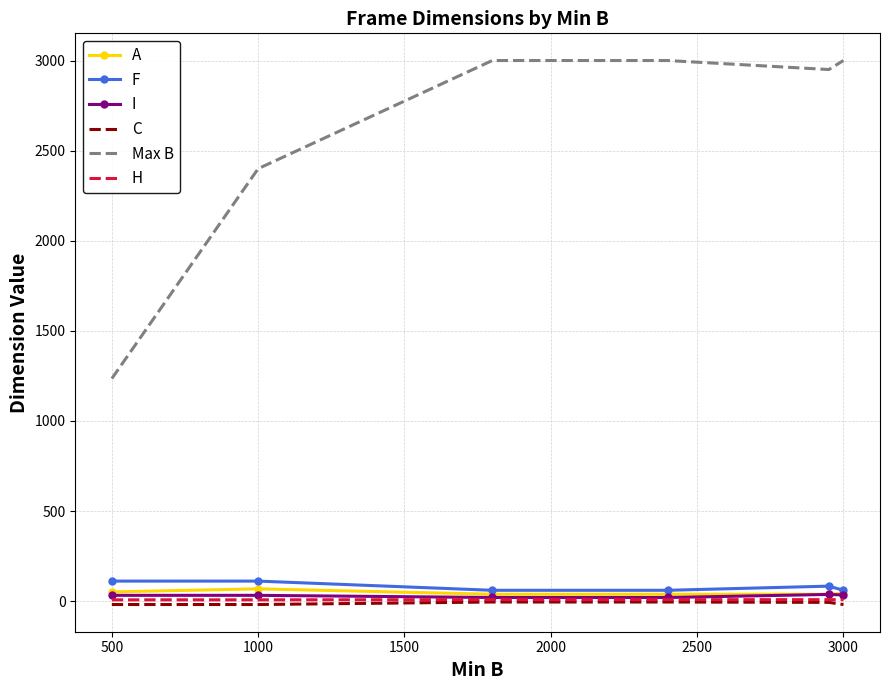

How many values in the H series are below 8?

2